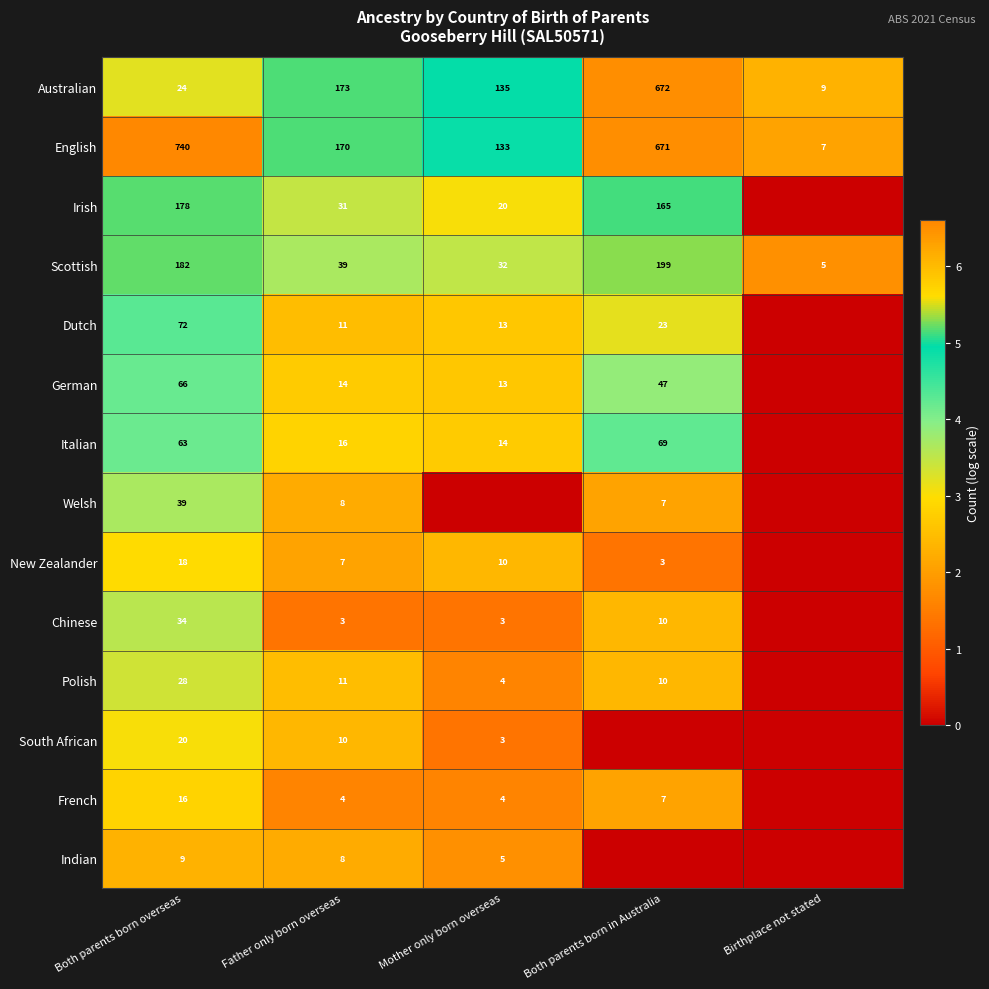

Is the value of French at Both parents born in Australia greater than the value of Chinese at Father only born overseas?

Yes